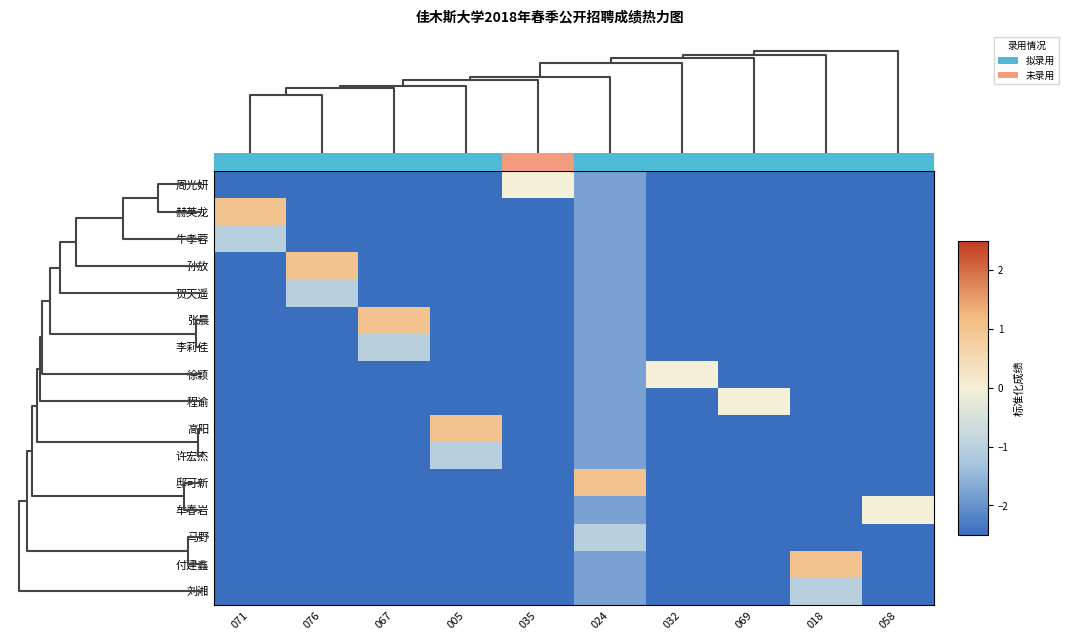

At which label is 许宏杰 closest to -41?

071